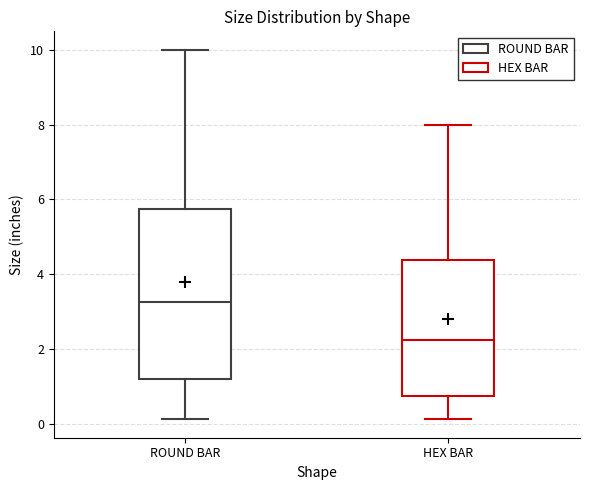

Reading left to right, transcribe this box plot: for each box, give where its median line is, the range the box spans, and where its two whiskers end, as read against the y-axis. The values are not printed on the chart, so give them approximately, as read against the axis.

ROUND BAR: median 3.2, box 1.2 to 5.8, whiskers 0.2 to 10.0
HEX BAR: median 2.2, box 0.8 to 4.4, whiskers 0.2 to 8.0